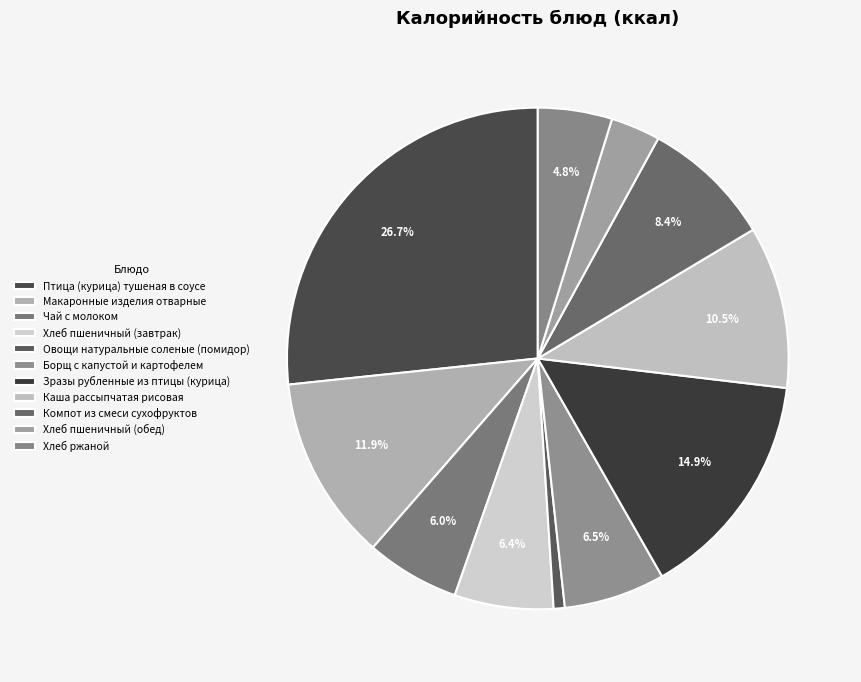

True or false: Птица (курица) тушеная в соусе accounts for 27% of the total.

True